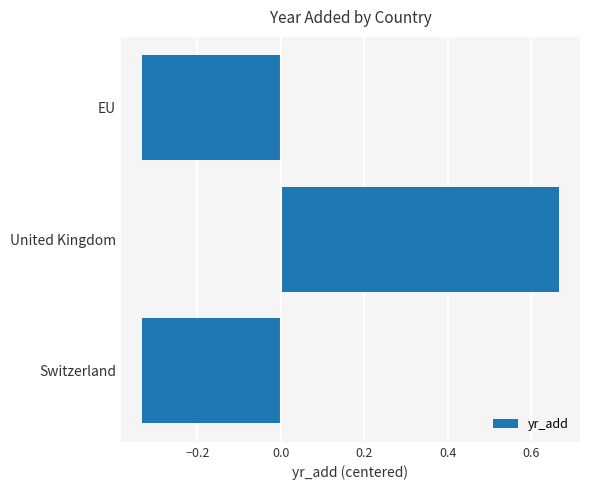

True or false: the data shows 0.2 at United Kingdom.

False